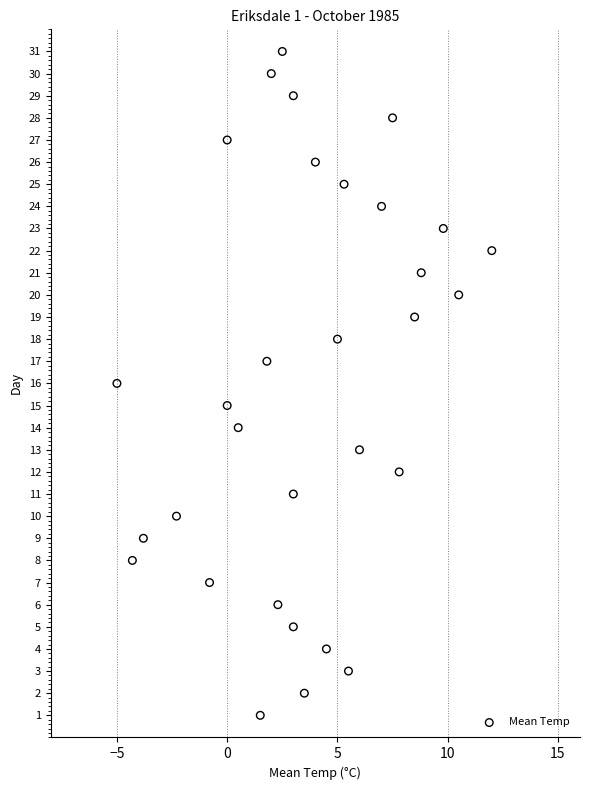

What is the range of Y values (max minus min)?

30